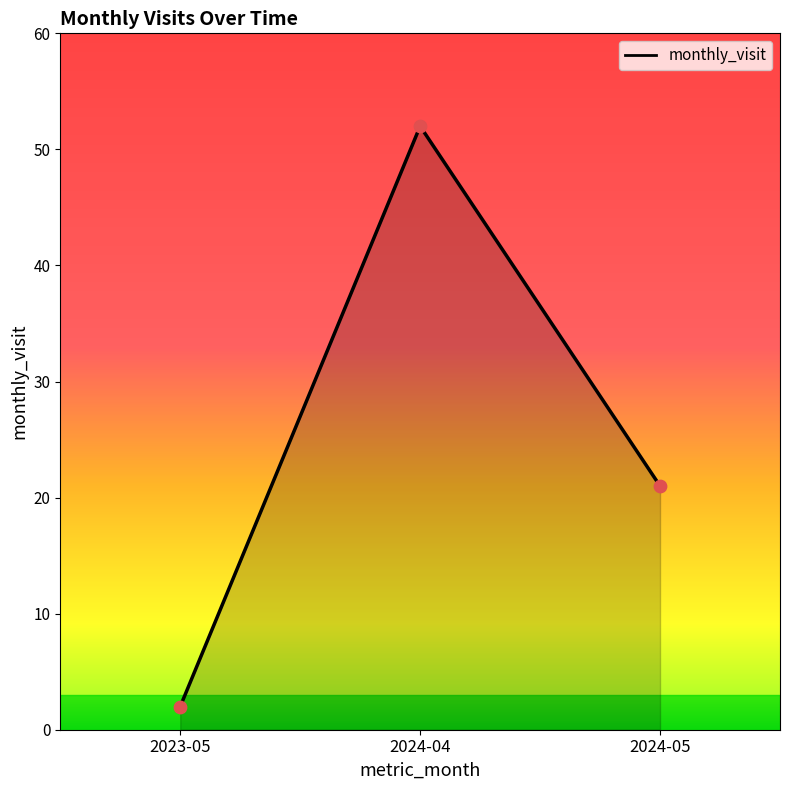

What is the ratio of the value at 2024-05 to the value at 2023-05?

10.5